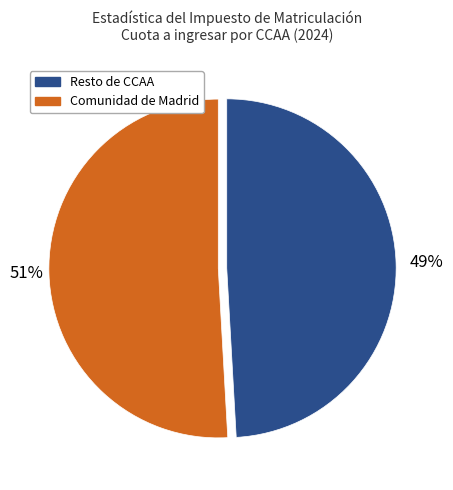

To the nearest percent, what is the average slice percentage?

50%